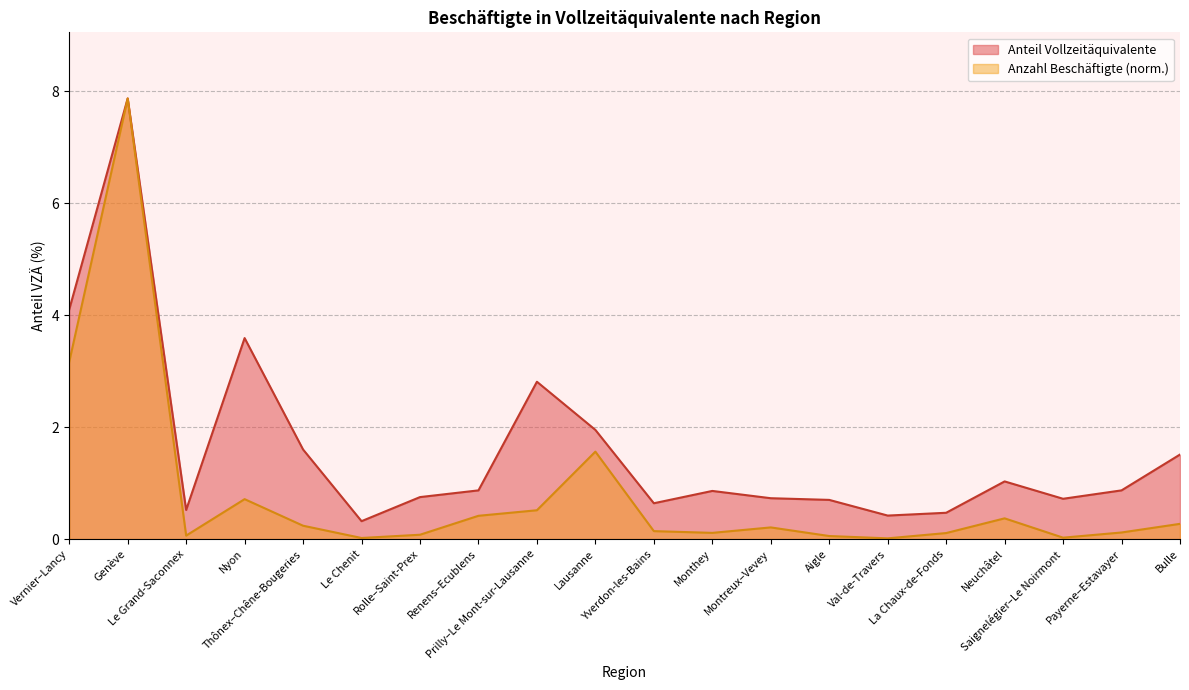

What is the spread (max minus min) of values at Thônex–Chêne-Bougeries?

1.4